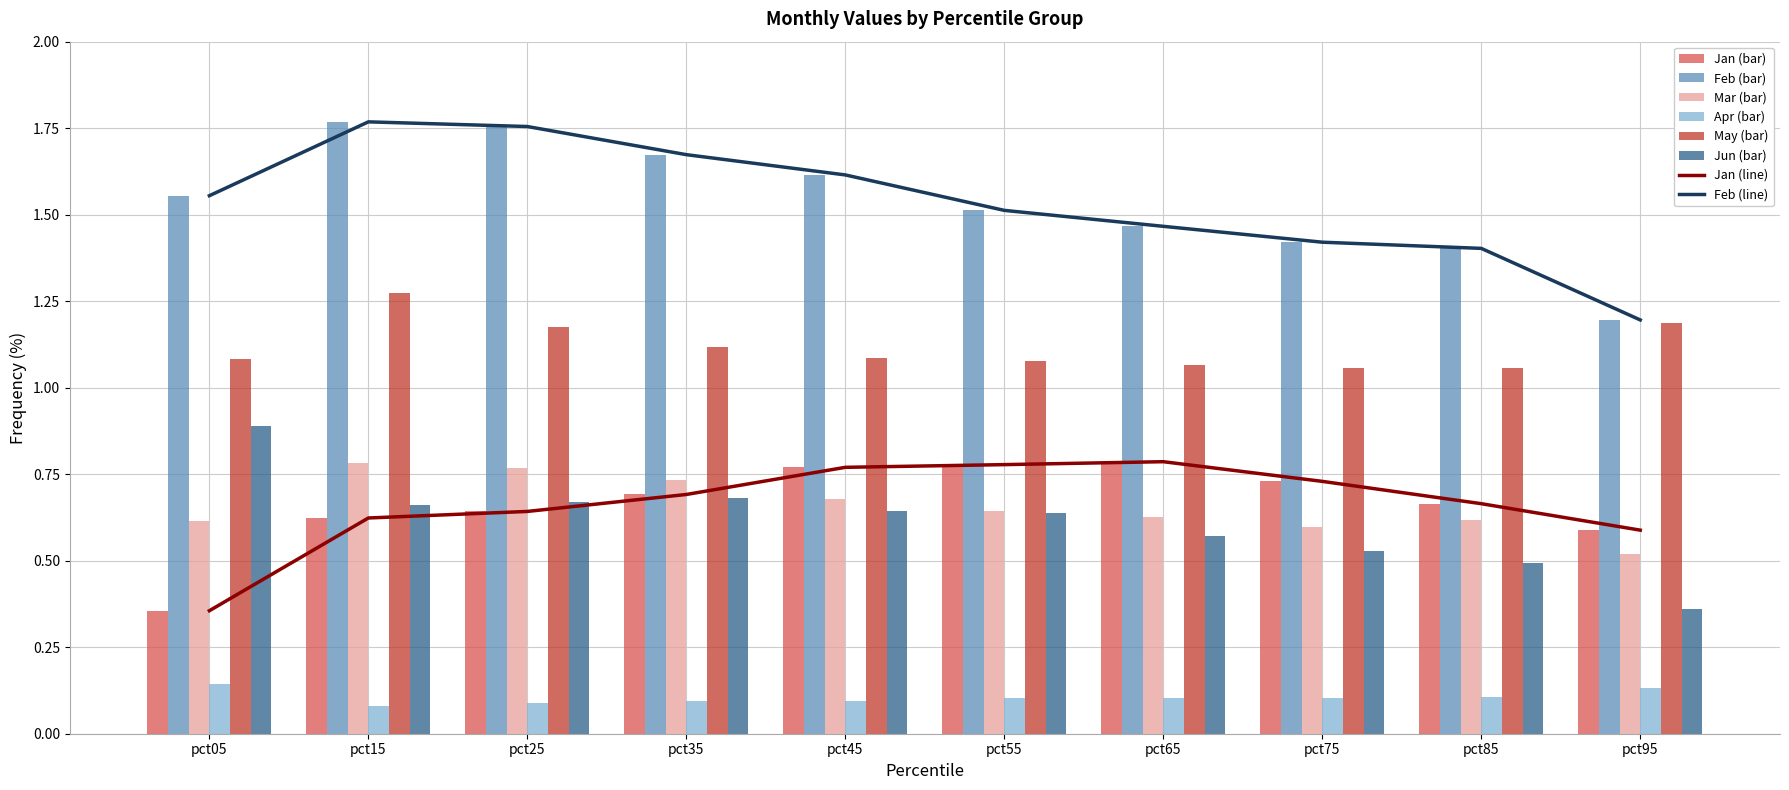

What is the sum of all Feb values?

15.4